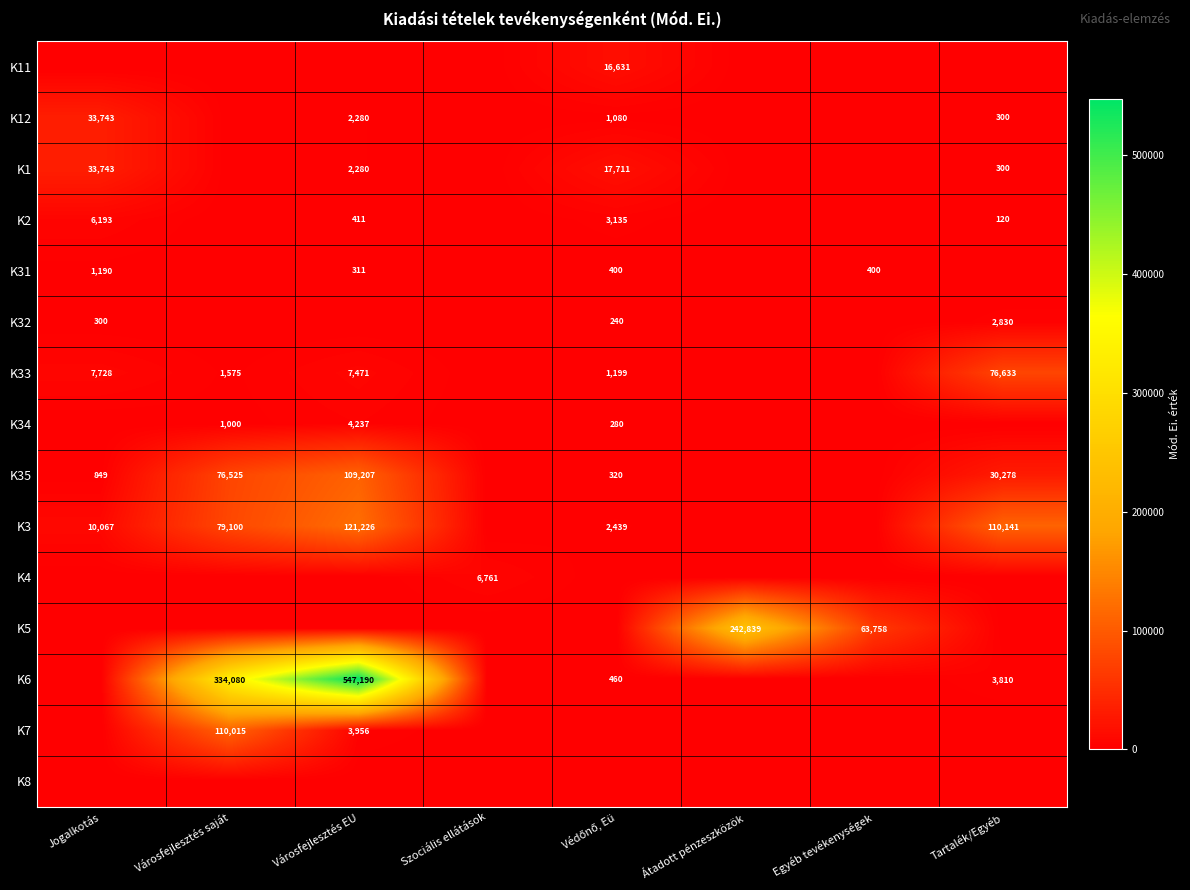

The K2 series shows 411 at Városfejlesztés EU. True or false?

True